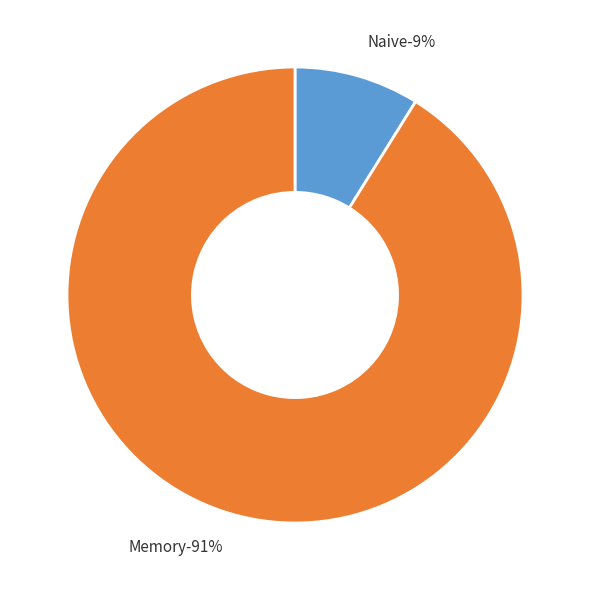

Which category accounts for the majority?

Memory